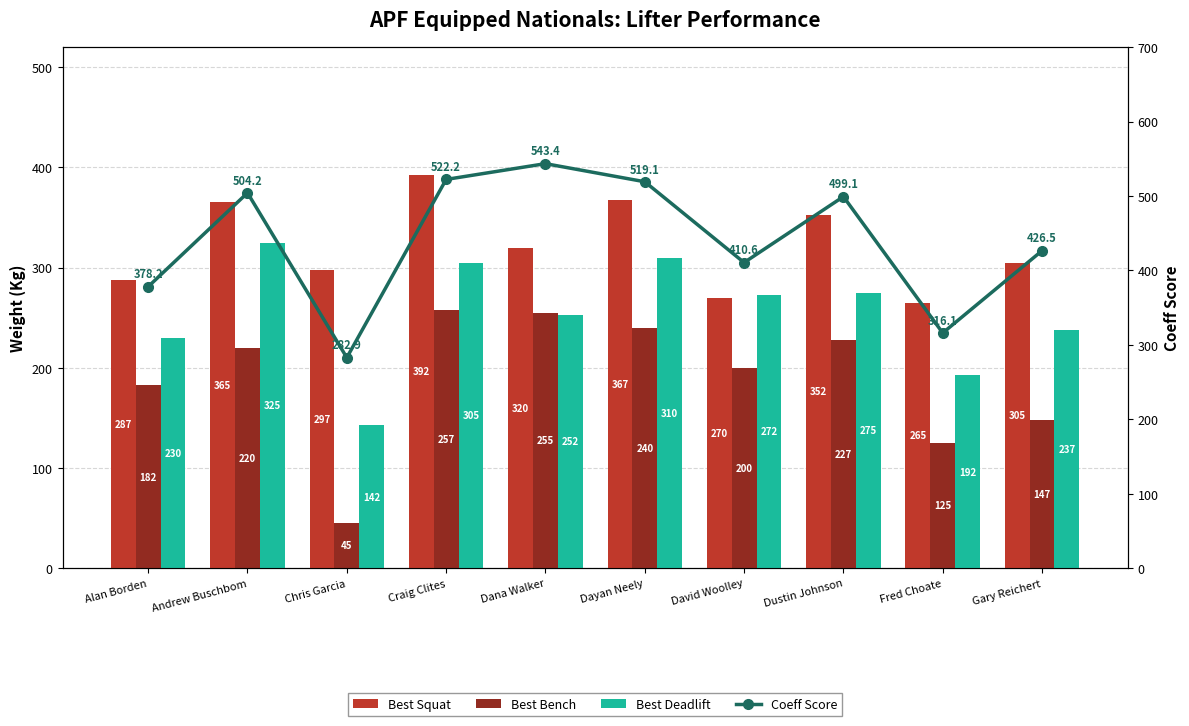

What is the sum of all Best Squat values?

3222.5